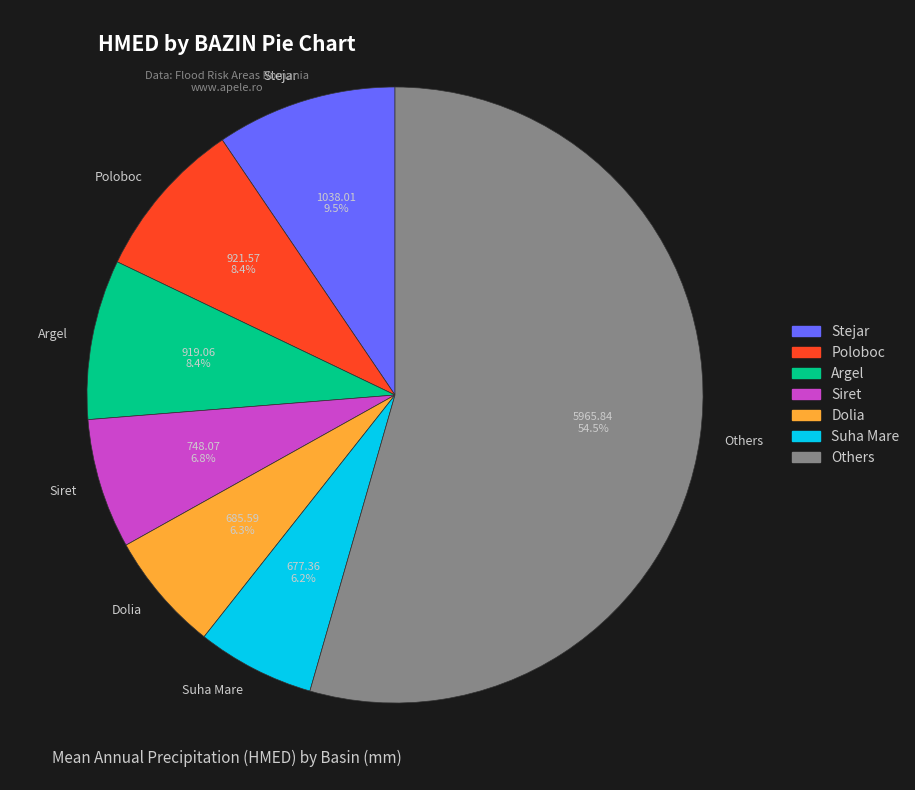

Is the sum of Poloboc and Siret greater than half?

No